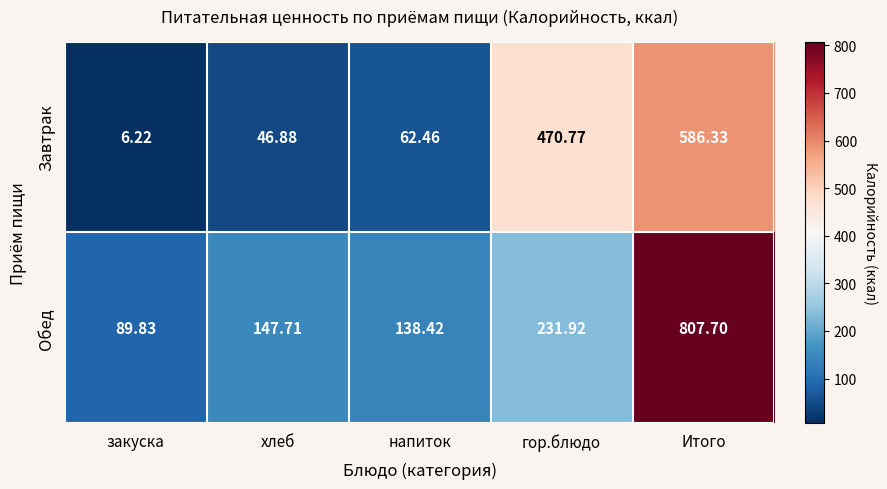

Which label corresponds to the largest value in the chart?

Итого